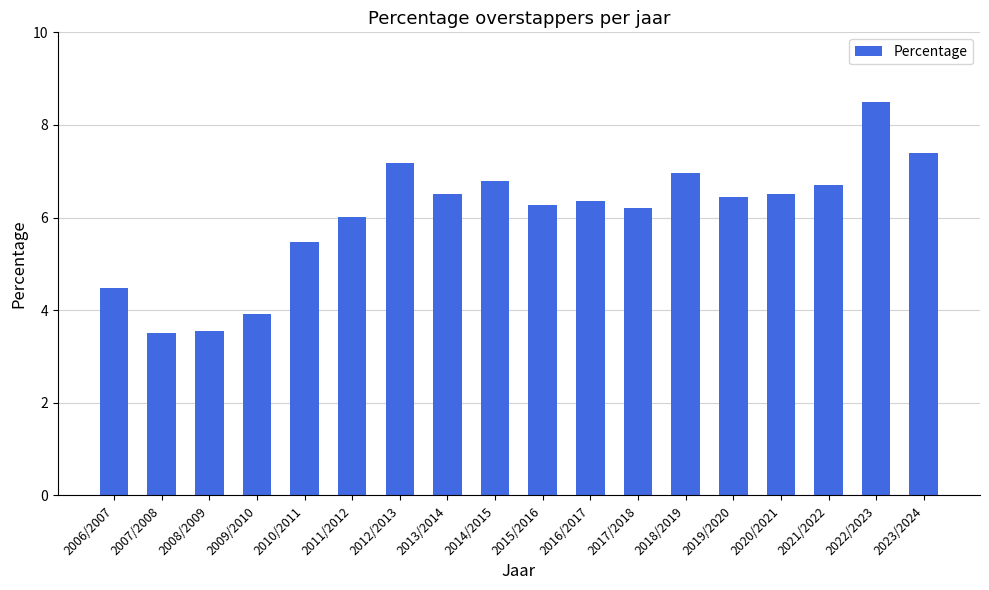

Reading left to right, transcribe all the data shown in this chart.

2006/2007=4.5	2007/2008=3.5	2008/2009=3.5	2009/2010=3.9	2010/2011=5.5	2011/2012=6.0	2012/2013=7.2	2013/2014=6.5	2014/2015=6.8	2015/2016=6.3	2016/2017=6.4	2017/2018=6.2	2018/2019=7.0	2019/2020=6.5	2020/2021=6.5	2021/2022=6.7	2022/2023=8.5	2023/2024=7.4